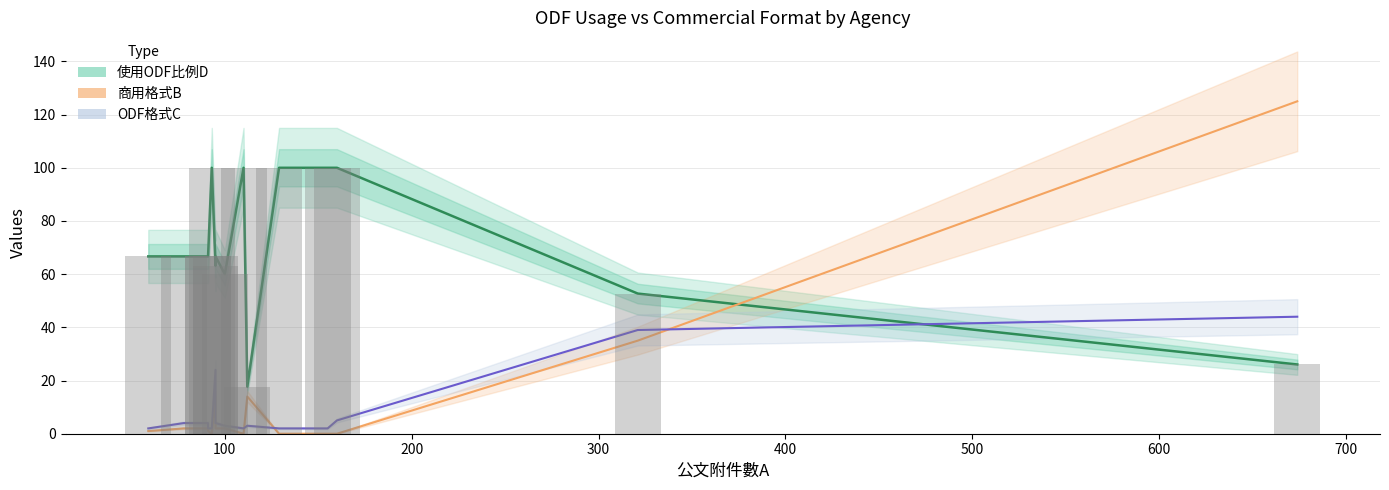

Rank the series by their maximum value, from highest to lowest.

商用格式B, 使用ODF比例D, ODF格式C